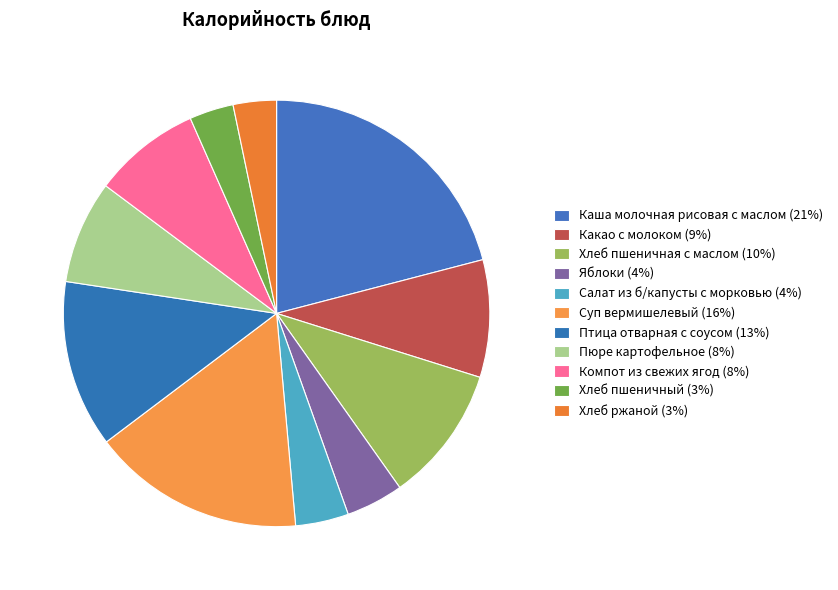

Count the number of slices in the pie.

11